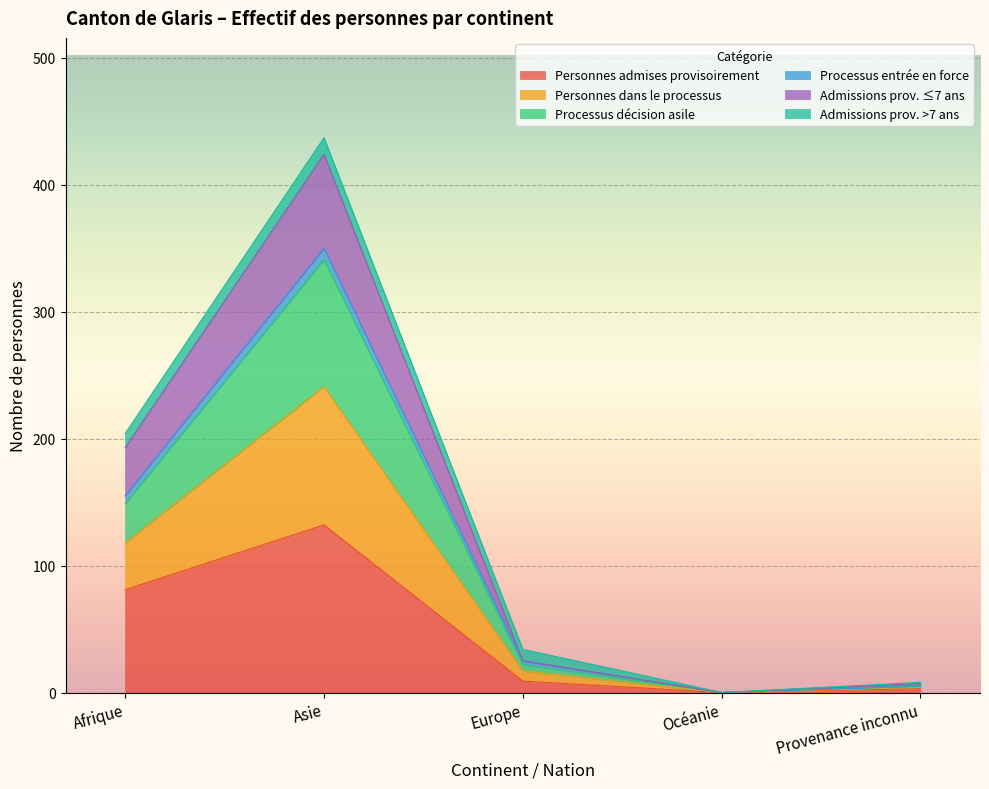

True or false: Personnes admises provisoirement has more than 1 interior local peaks.

False